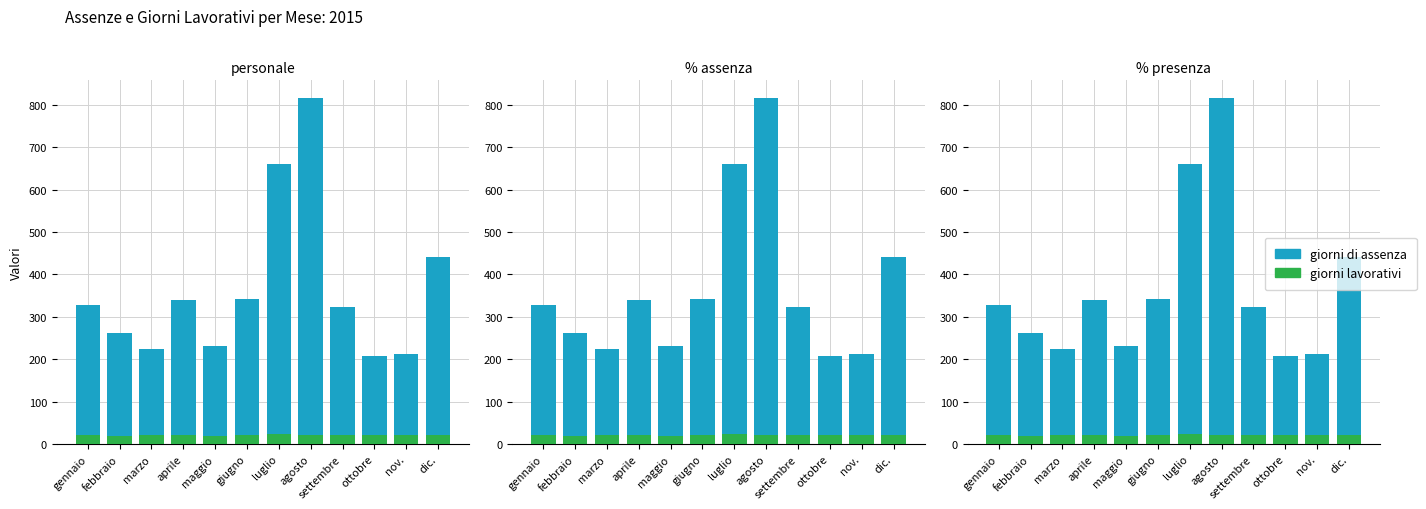

What is the sum of the giorni di assenza values at nov. and ottobre?

419